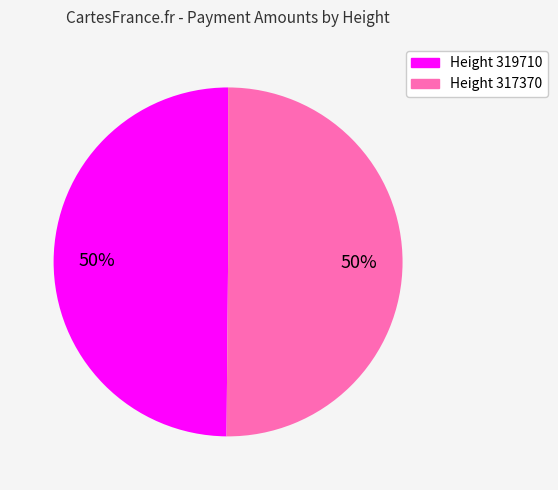

How many slices are in this pie chart?

2